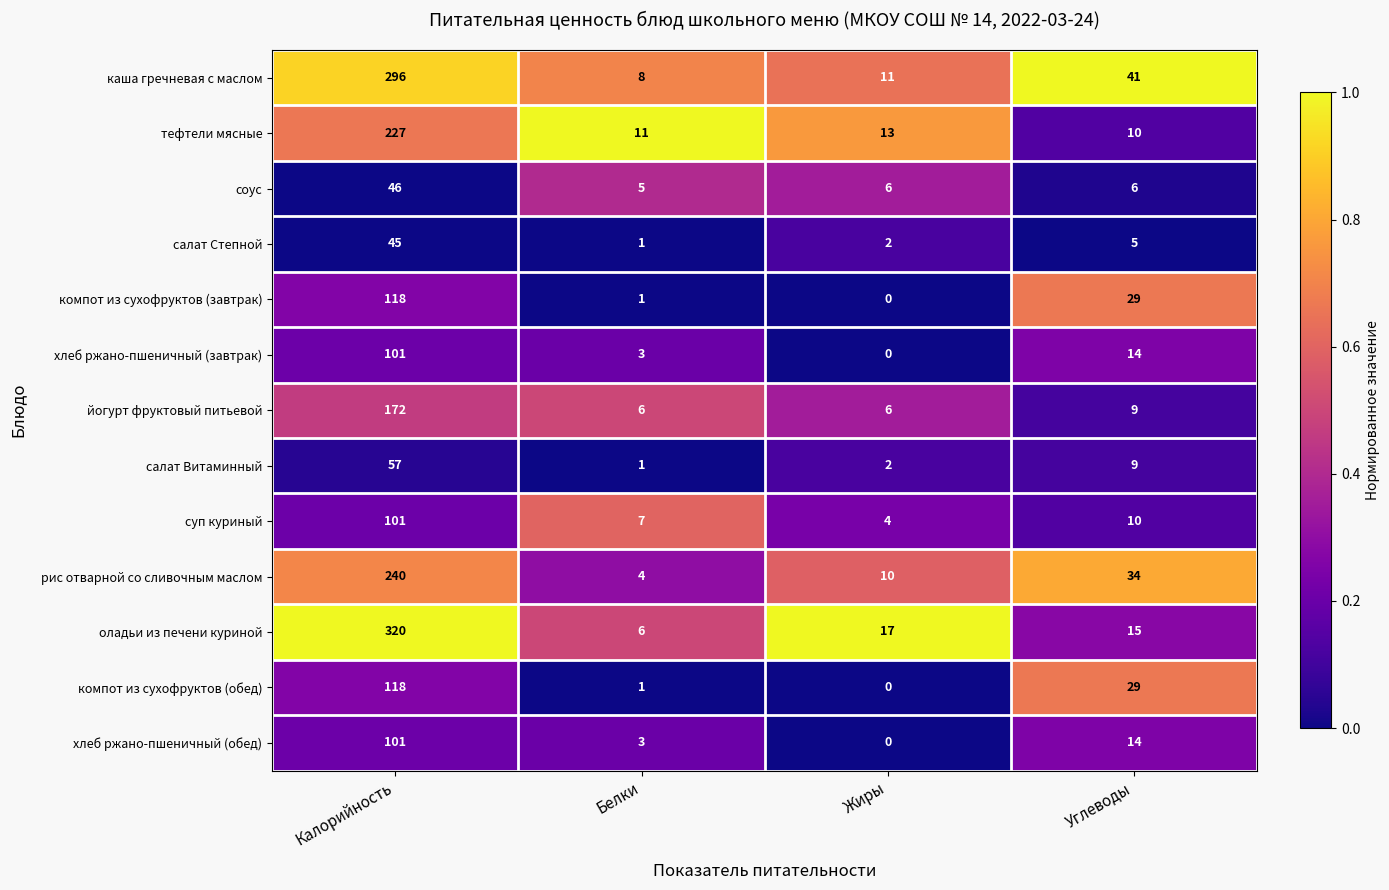

Rank the categories by компот из сухофруктов (обед) value from highest to lowest.

Калорийность, Углеводы, Белки, Жиры